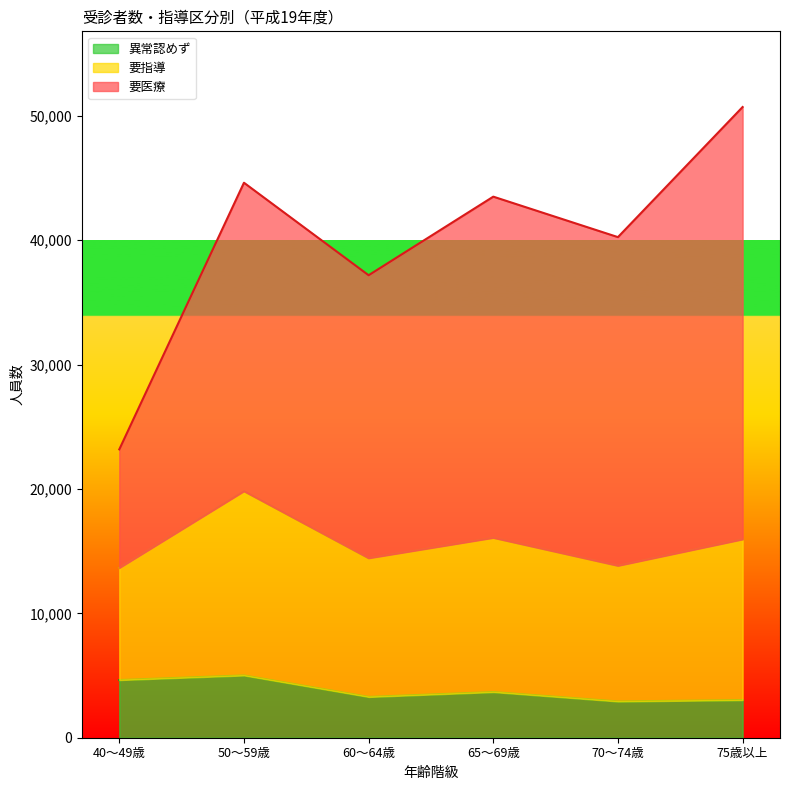

Rank the categories by 総数 value from highest to lowest.

75歳以上, 50～59歳, 65～69歳, 70～74歳, 60～64歳, 40～49歳